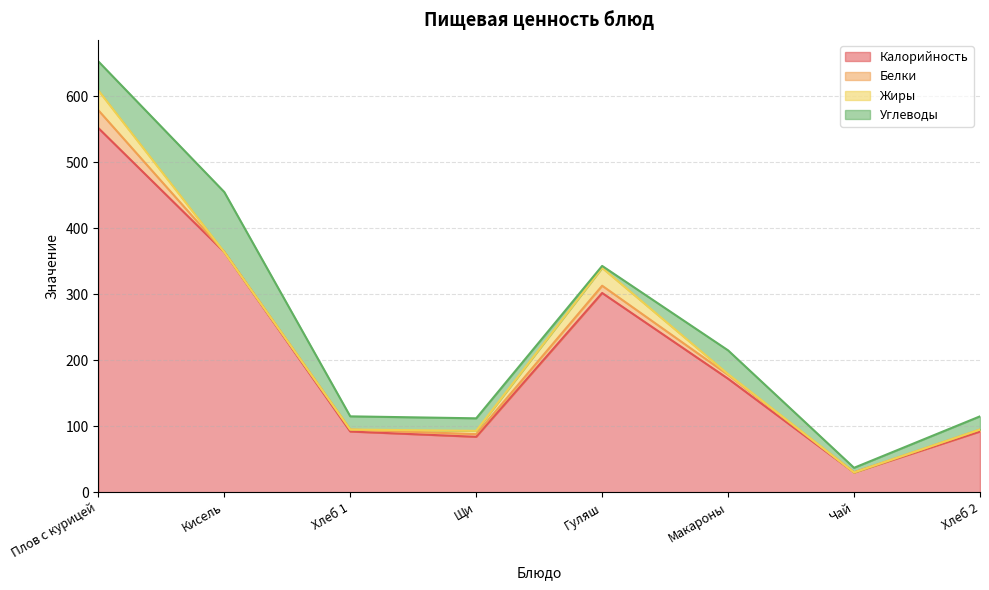

In Жиры, how many points are higher than both neighbors (excluding endpoints)?

1